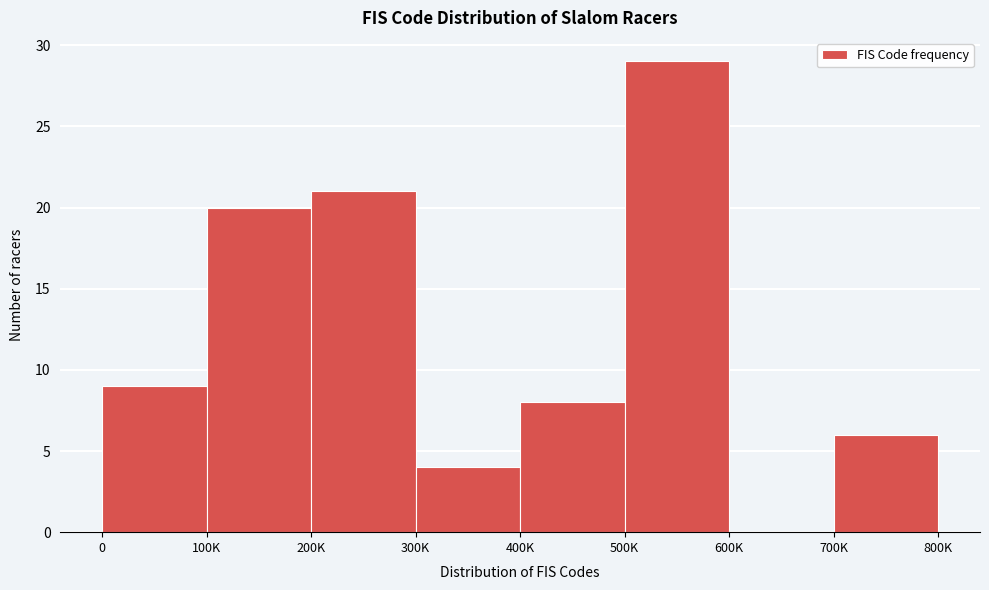

Reading right to left, extract all data points from this chart.

700K=6	600K=0	500K=29	400K=8	300K=4	200K=21	100K=20	0=9